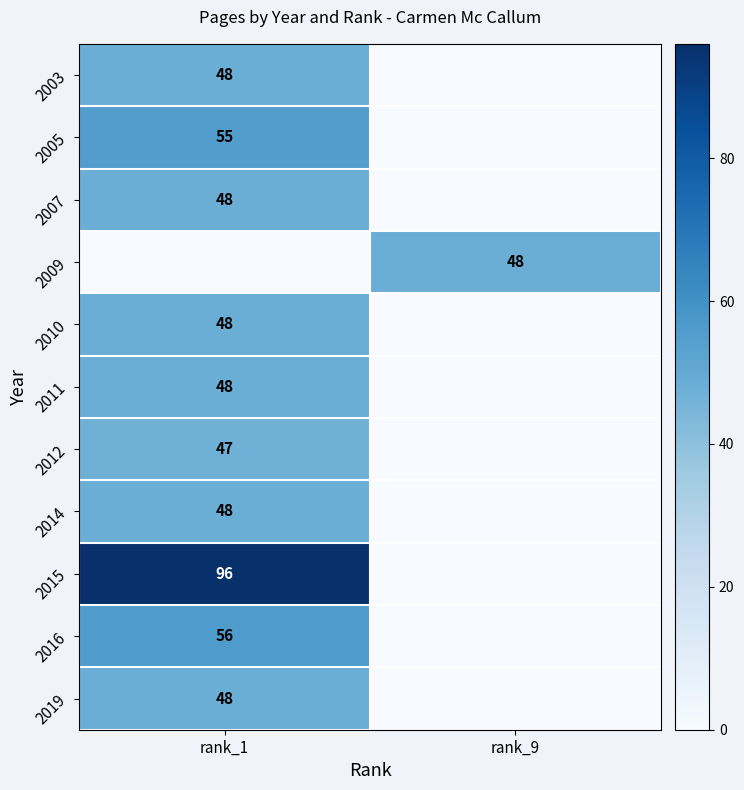

The 2007 series shows 27 at rank_1. True or false?

False